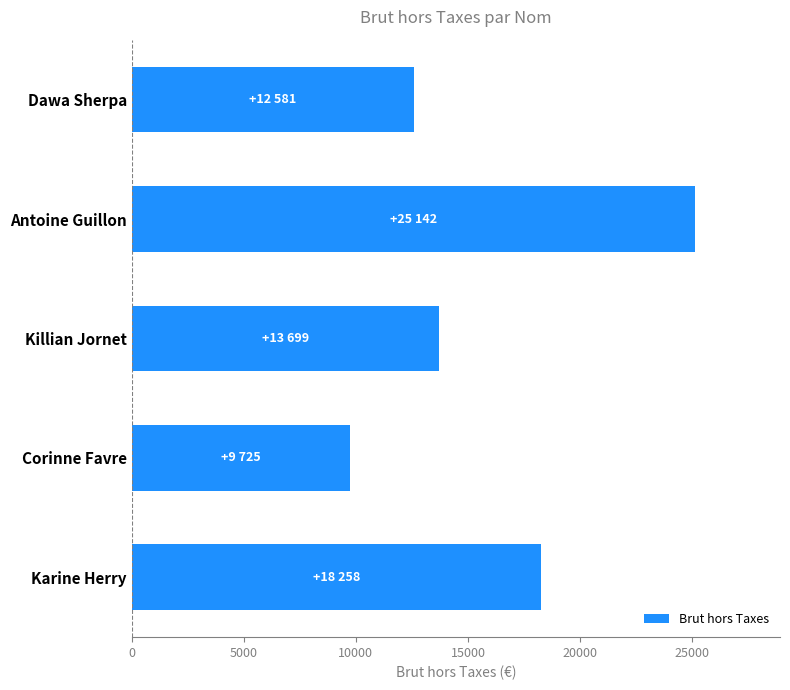

Rank the categories by value from lowest to highest.

Corinne Favre, Dawa Sherpa, Killian Jornet, Karine Herry, Antoine Guillon